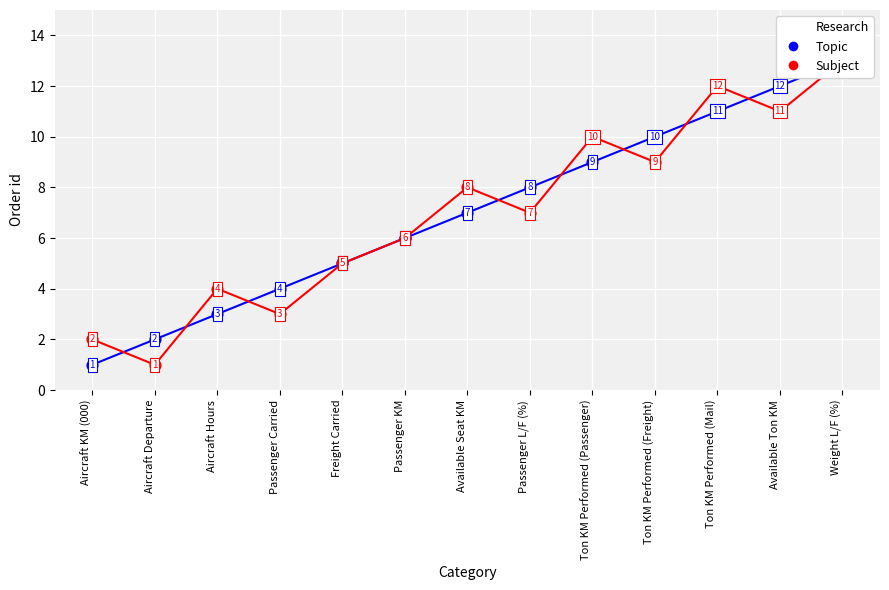

Which series has the widest spread of Y values?

Topic